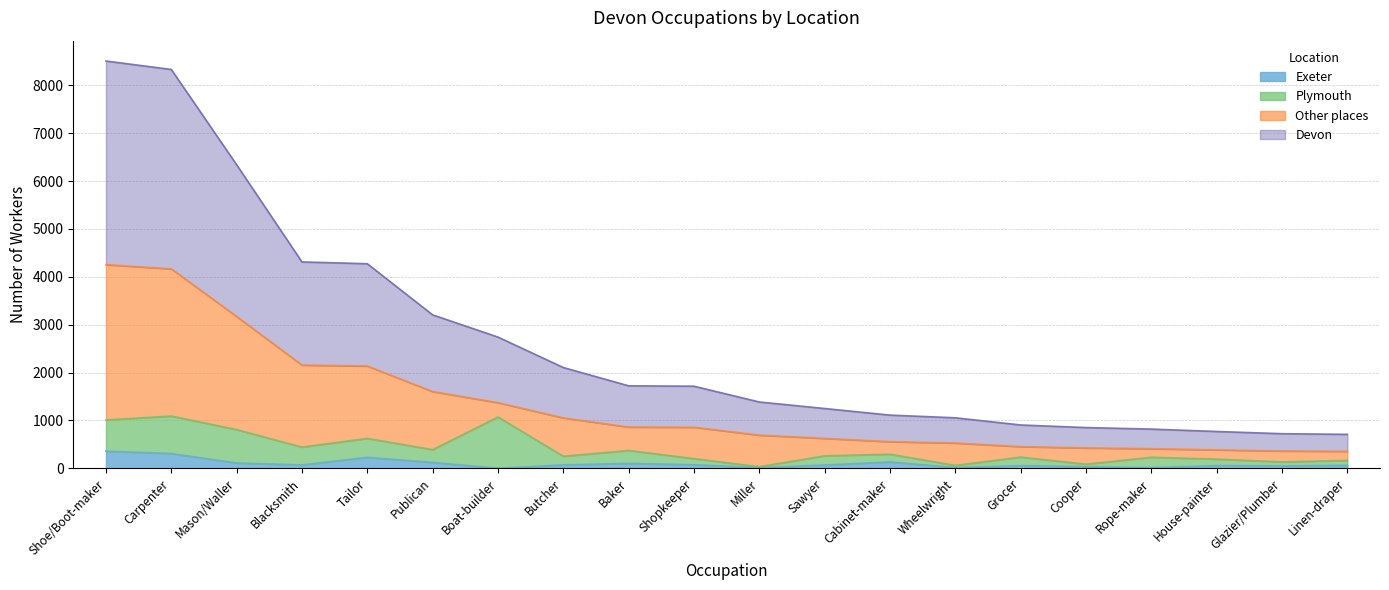

Which series has the largest range (max minus min)?

Devon